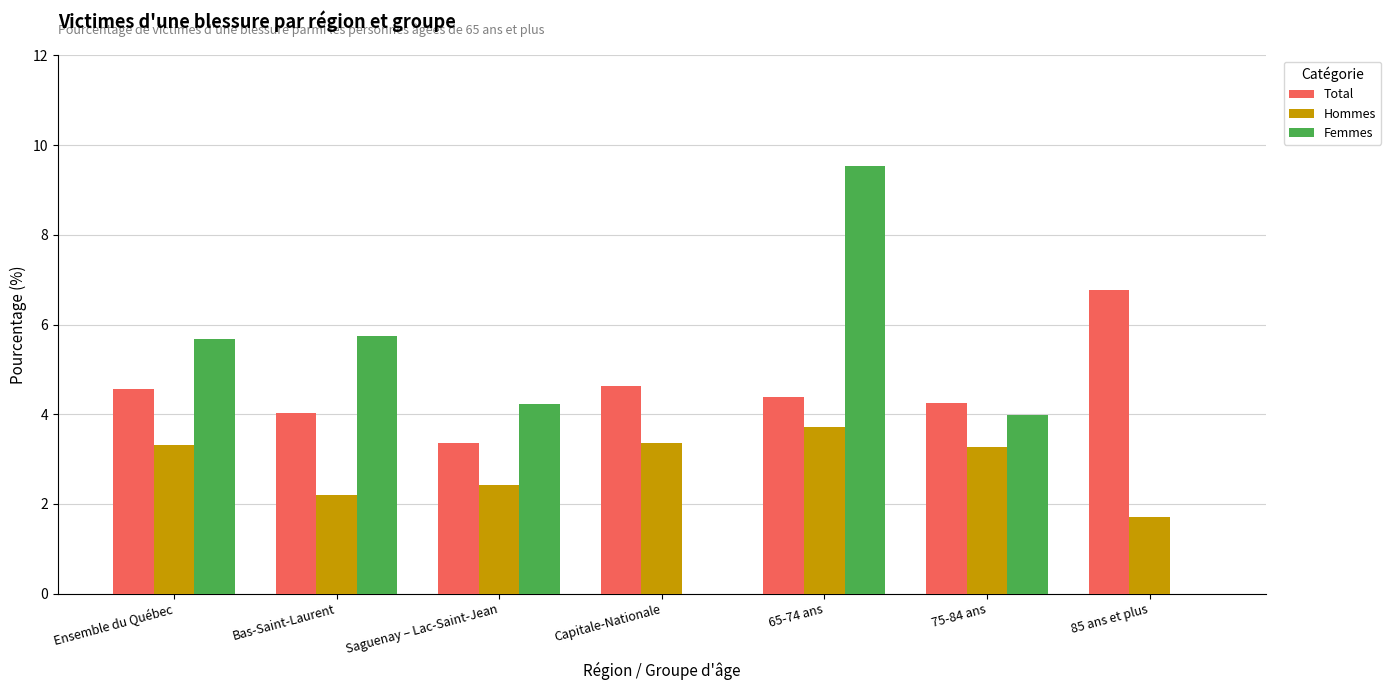

What is the sum of all Femmes values?

29.2